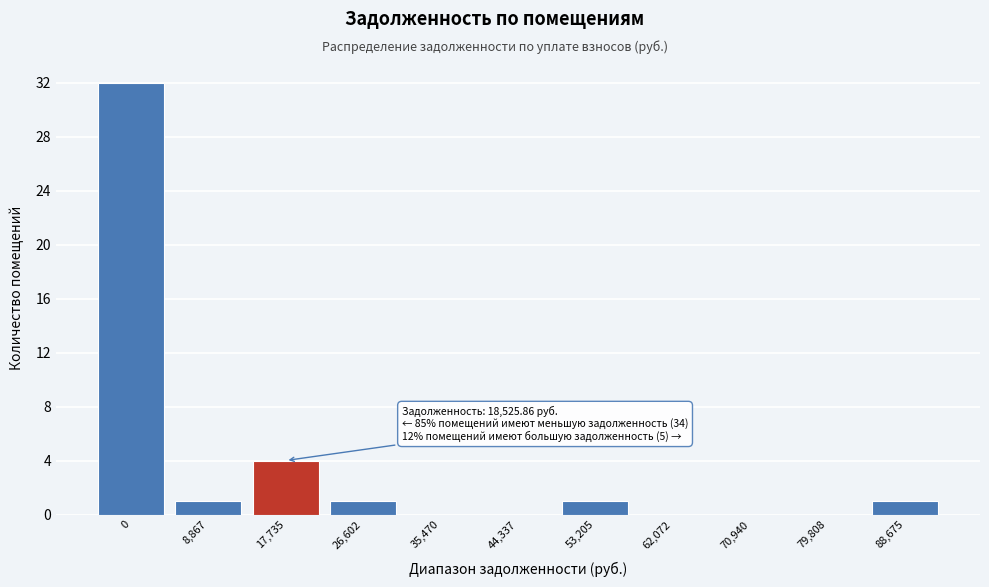

Reading left to right, transcribe all the data shown in this chart.

0=32	8,867=1	17,735=4	26,602=1	35,470=0	44,337=0	53,205=1	62,072=0	70,940=0	79,808=0	88,675=1